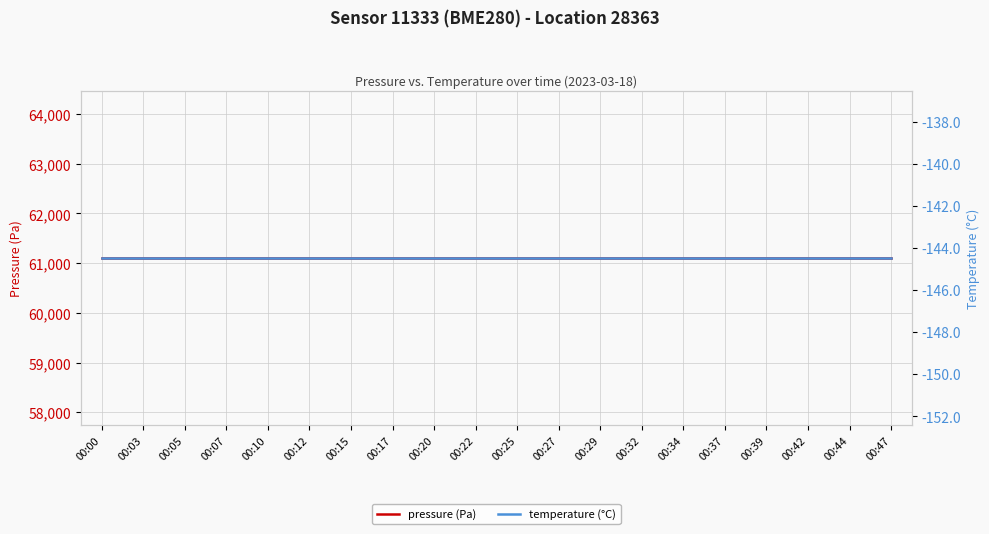

How many data points does each series have?

20